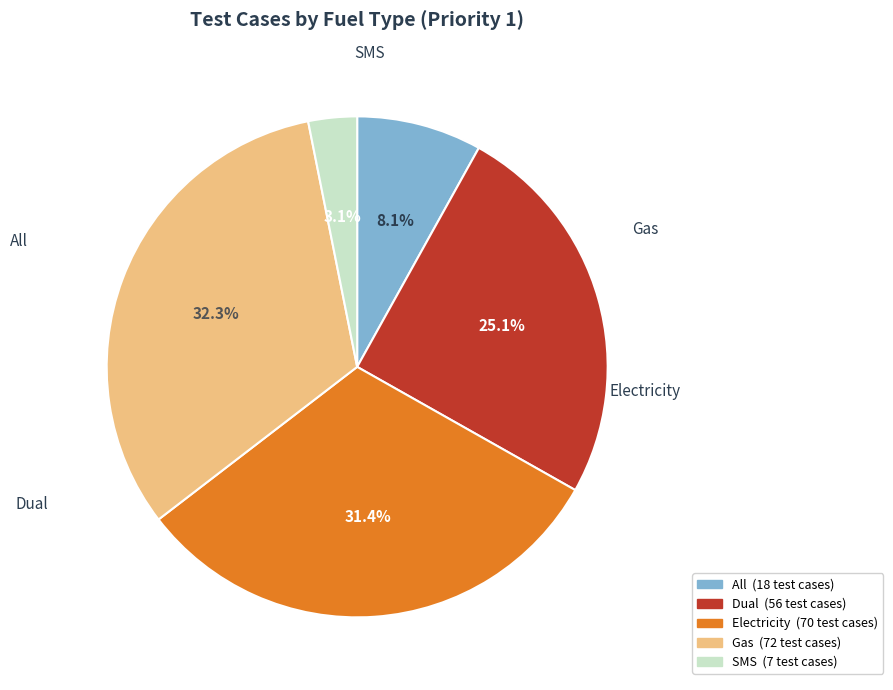

How many slices are in this pie chart?

5